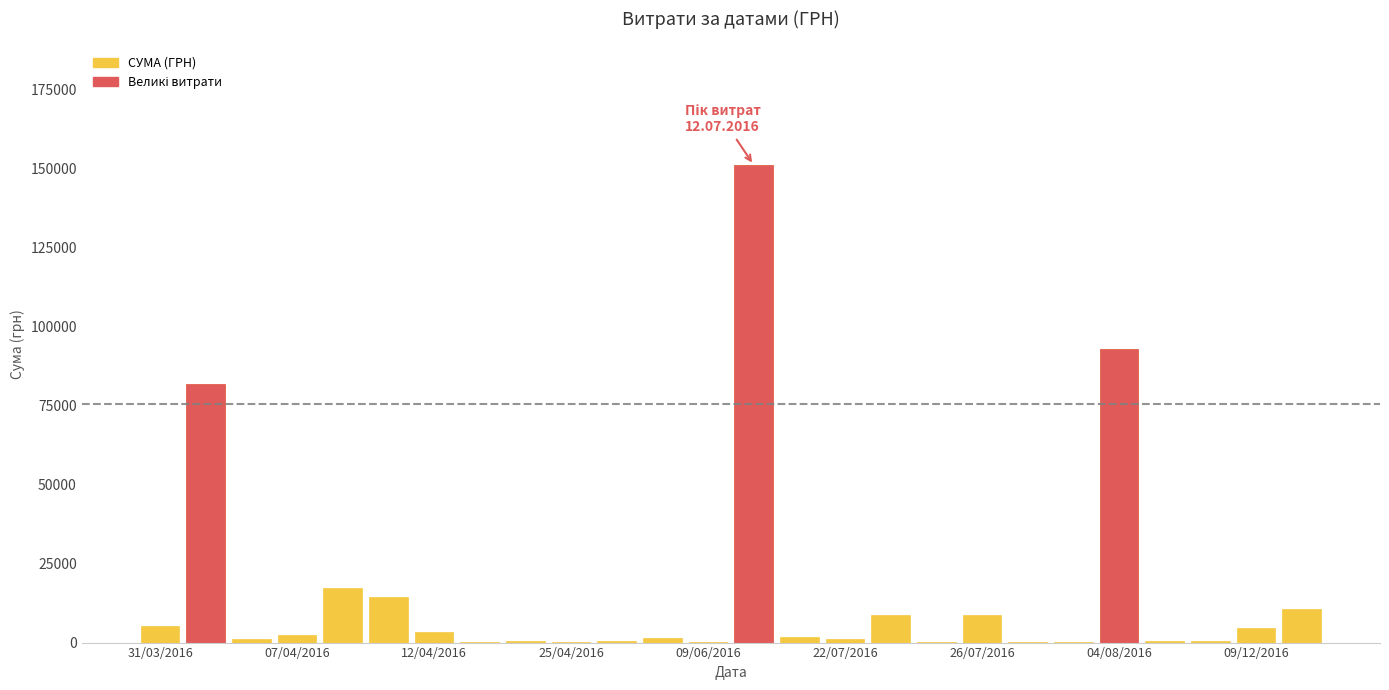

What is the difference between the maximum and minimum values?

151018.1